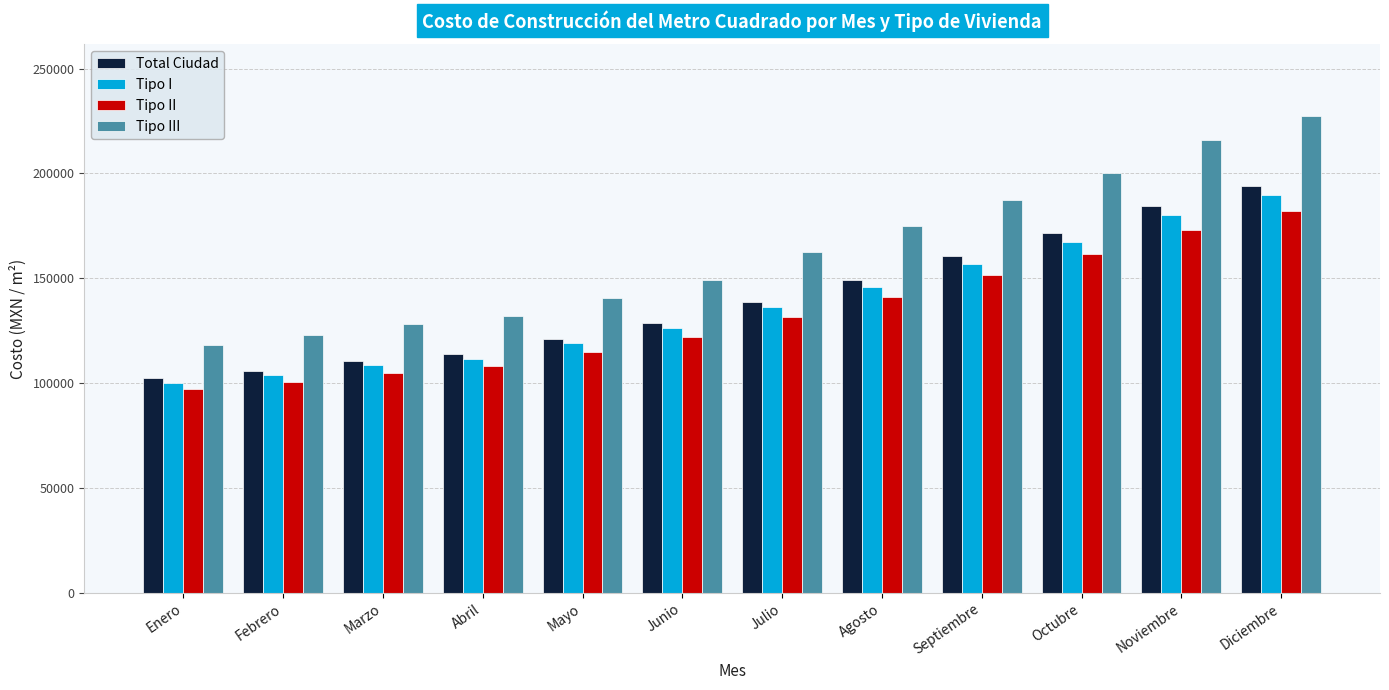

Is it true that Total Ciudad equals 171499.6 at Octubre?

True